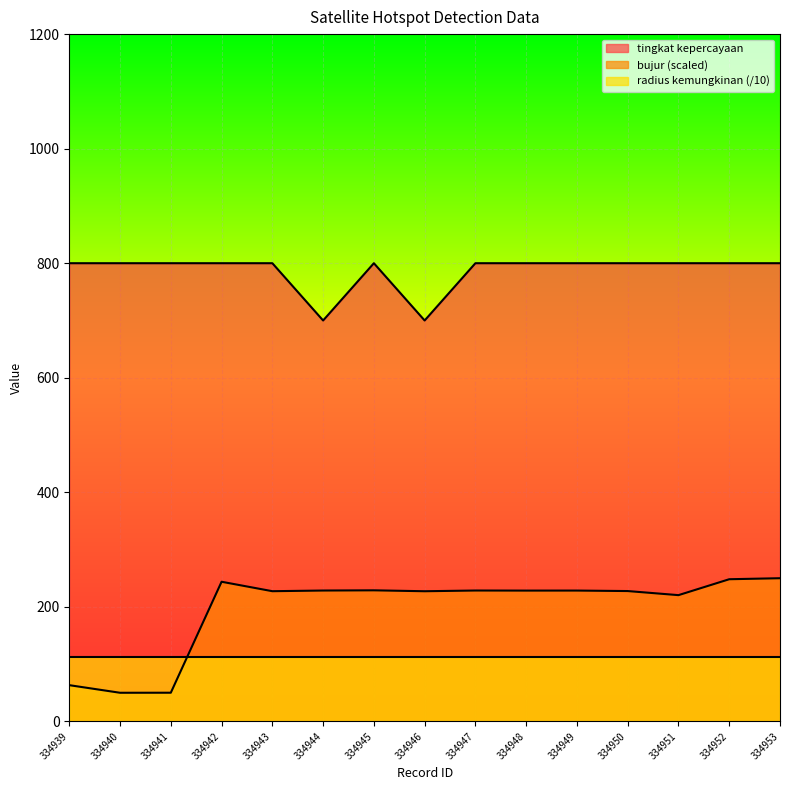

What is the approximate value of tingkat kepercayaan at 334953?

800.0